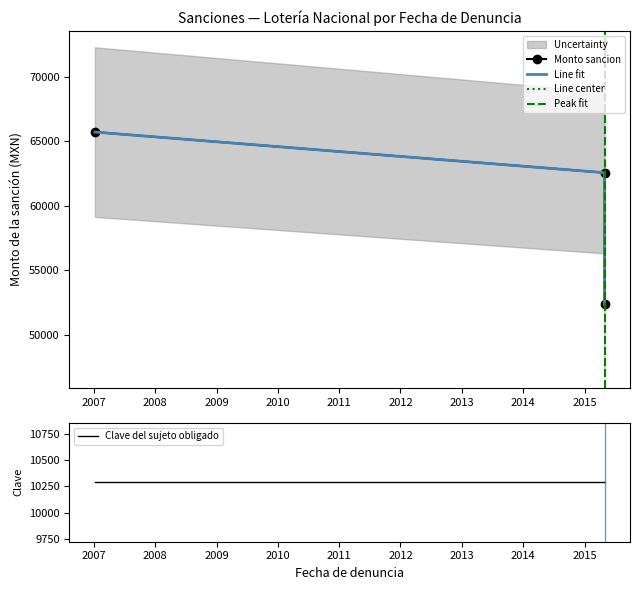

How many data points does each series have?

3